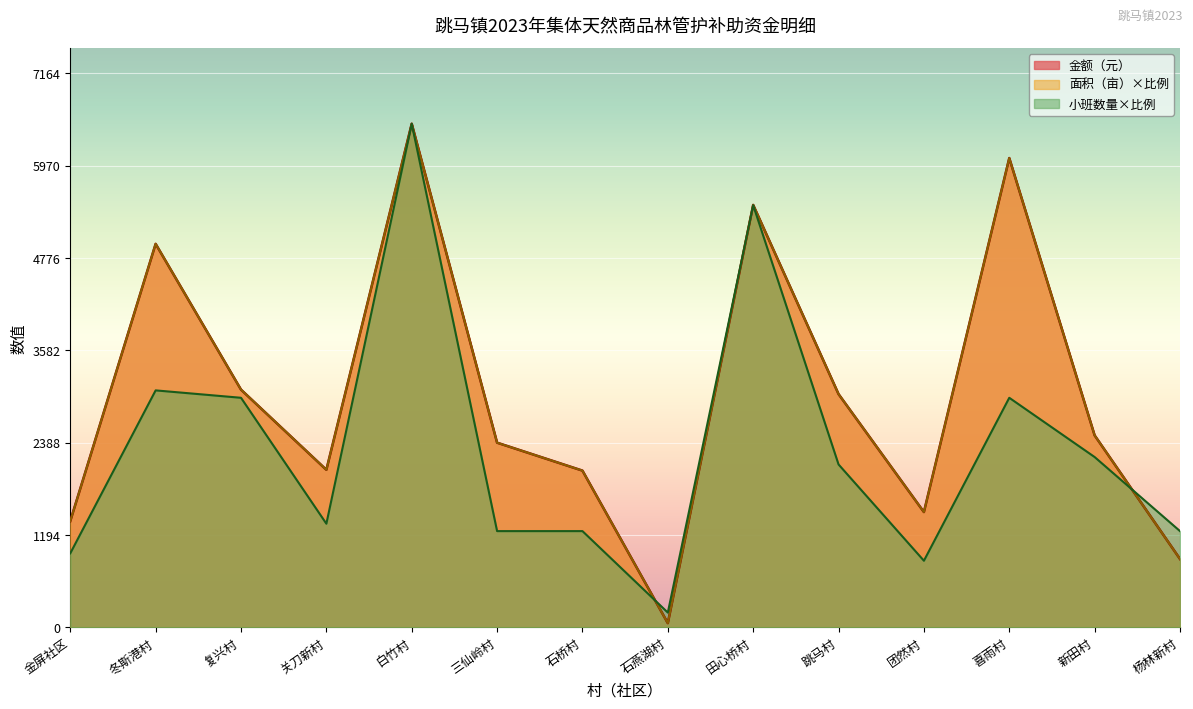

Between which two adjacent categories do 面积（亩） and 金额（元） first intersect?

关刀新村 and 白竹村